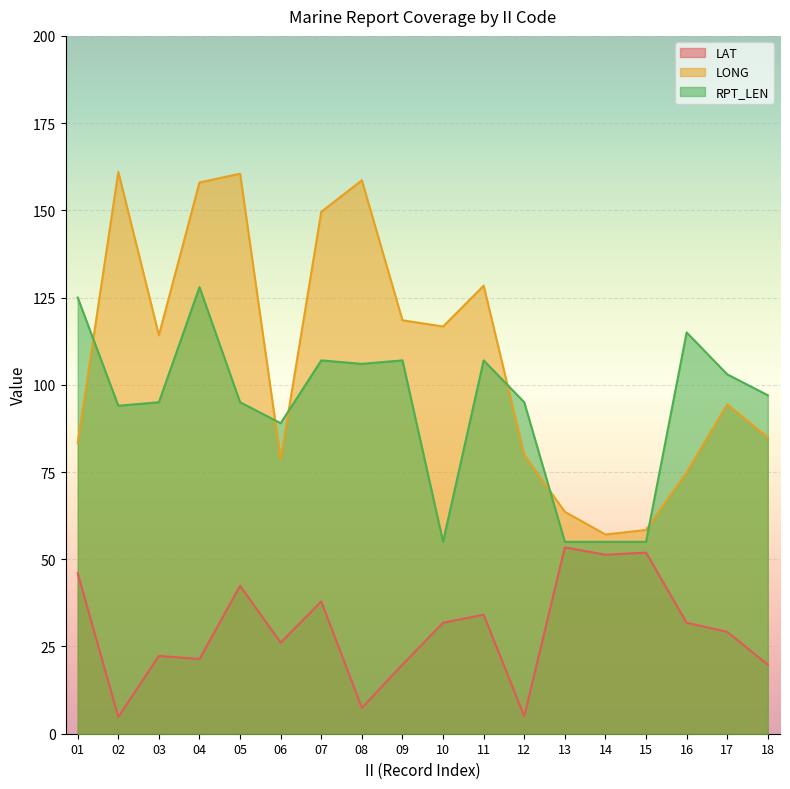

What is the average value of the LONG series?

107.8